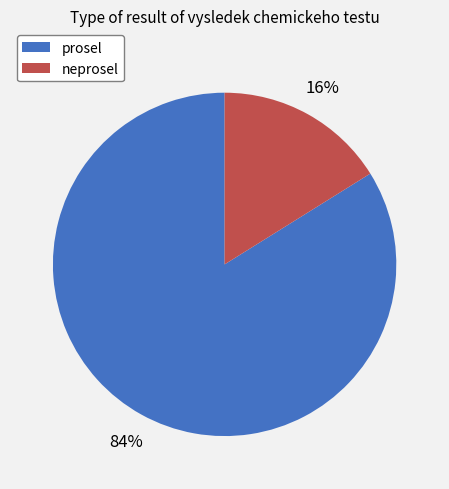

True or false: neprosel accounts for 3% of the total.

False